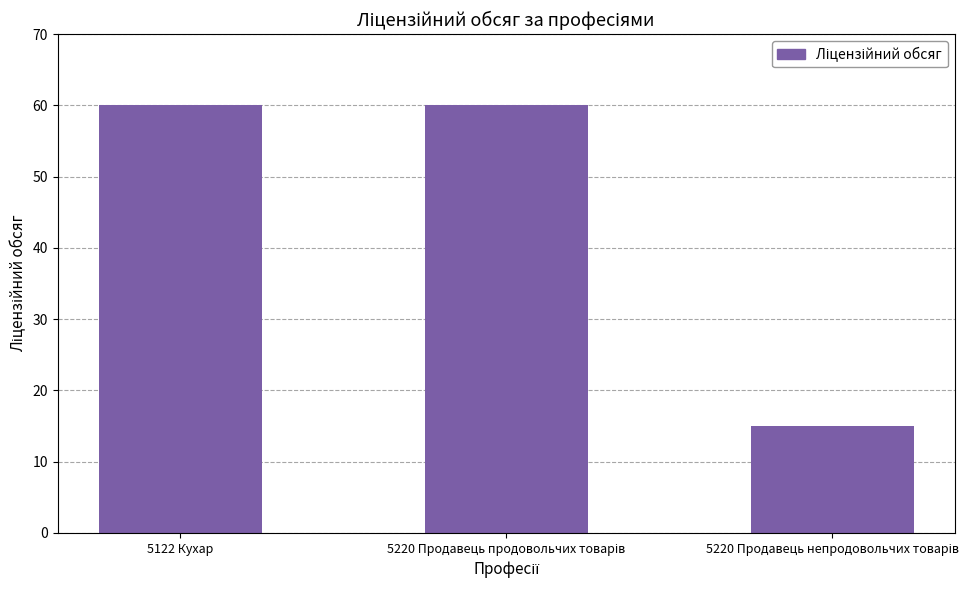

What is the average value?

45